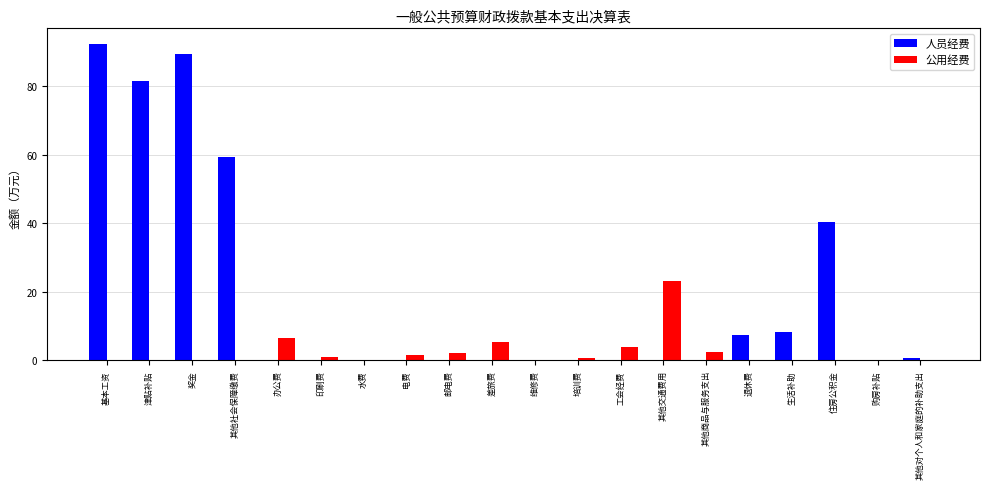

Between 住房公积金 and 购房补贴, which series saw the biggest shift?

人员经费